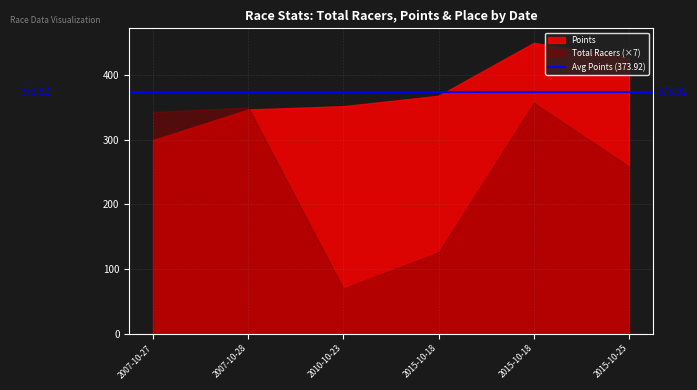

What is the minimum value for Total Racers?

10.0